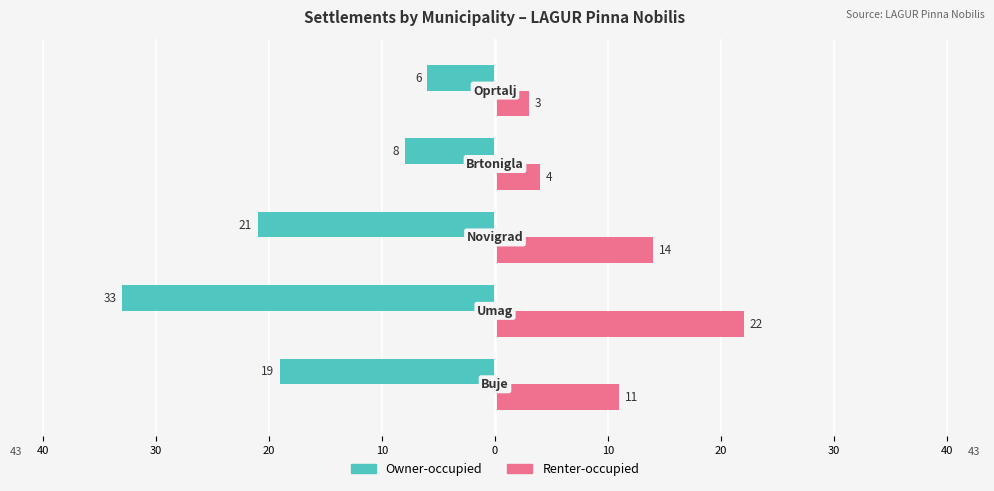

What is the average value of the Owner-occupied series?

-17